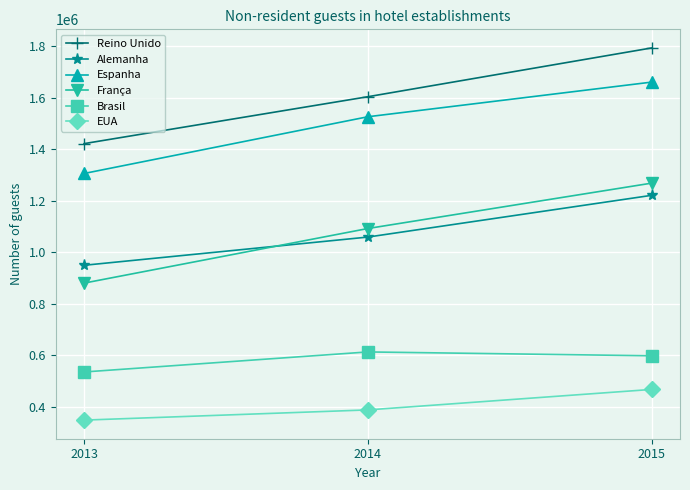

At how many categories does at least one series exceed 420461?

3